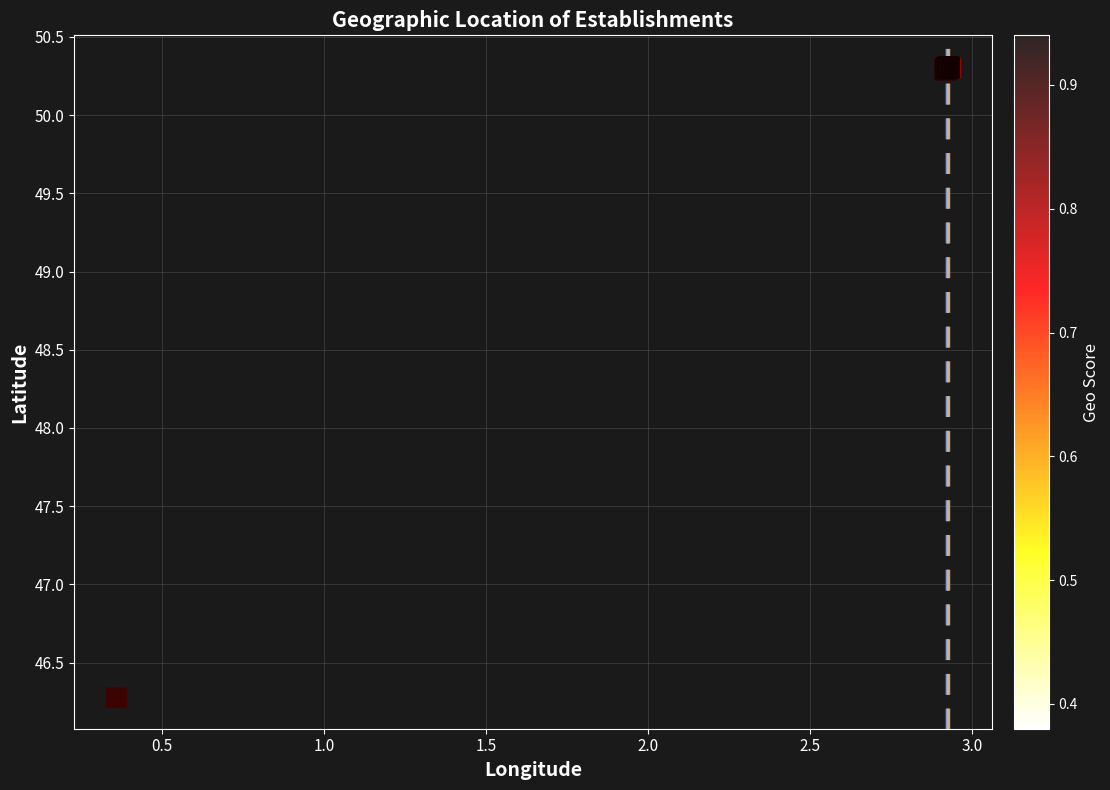

What Y value in the scatter plot is closest to 48?

46.3